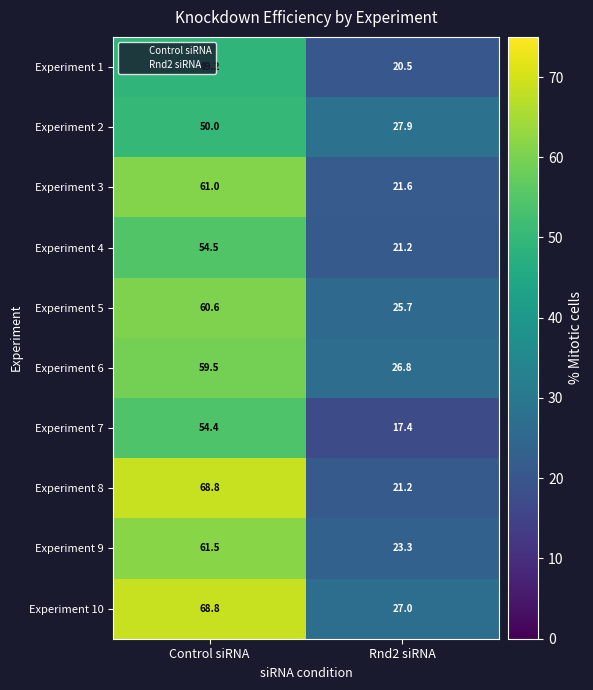

What is the difference between the highest and lowest values at Rnd2 siRNA?

10.5